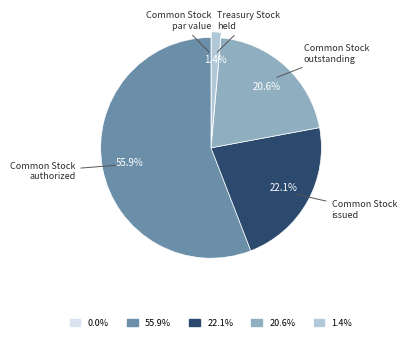

Is there any slice that represents more than half of the pie?

Yes